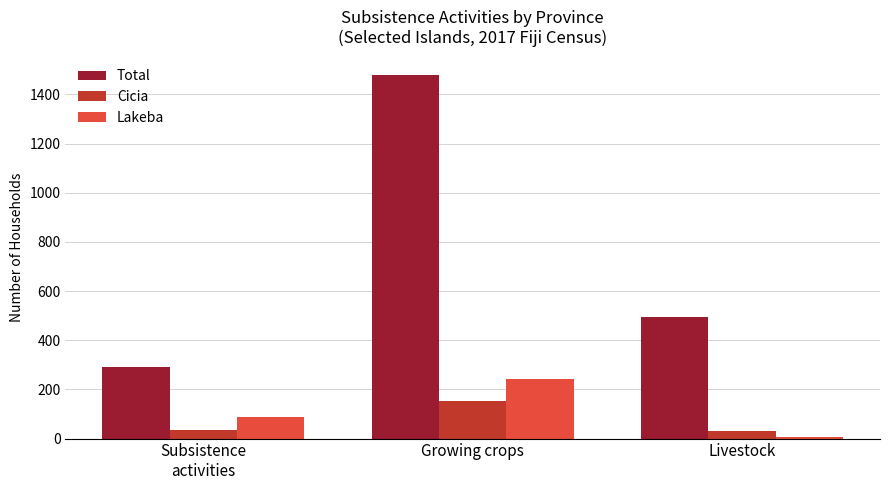

What is the sum of the Total values at Subsistence
activities and Livestock?

787